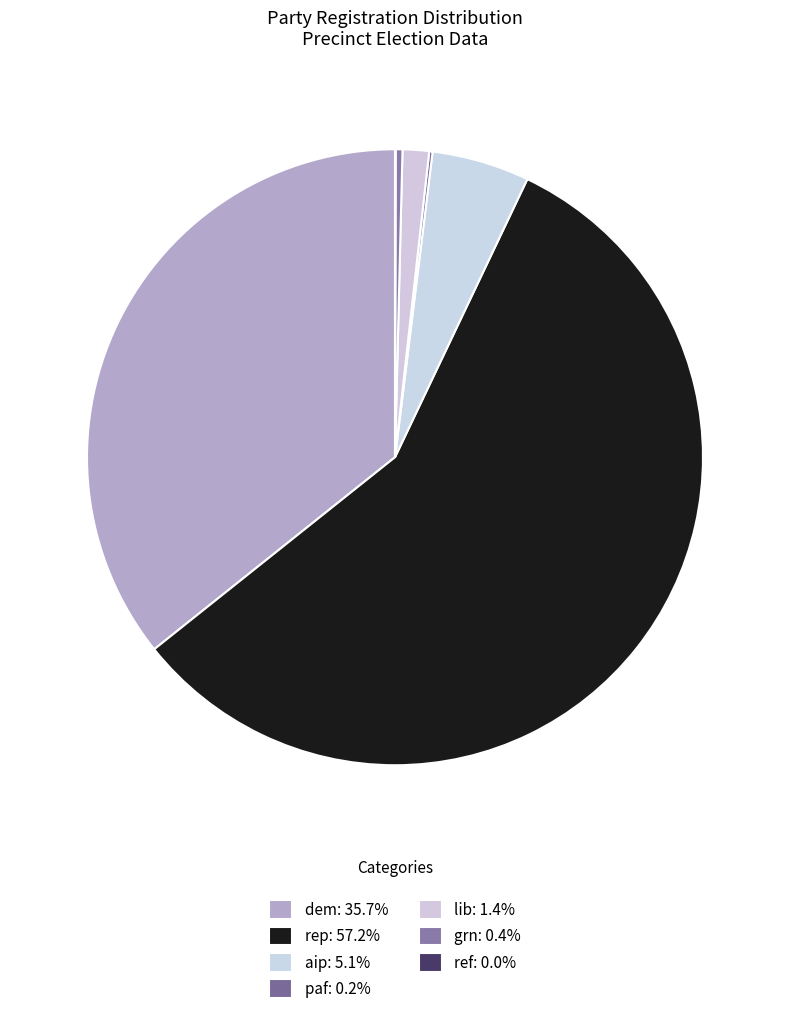

Which category has the smallest portion of the pie?

ref